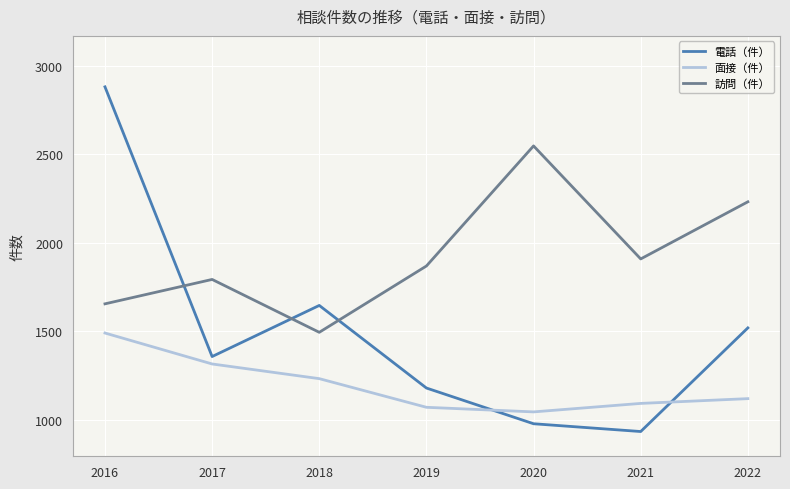

Count the 訪問（件） values in the range 1655 to 2232.

5